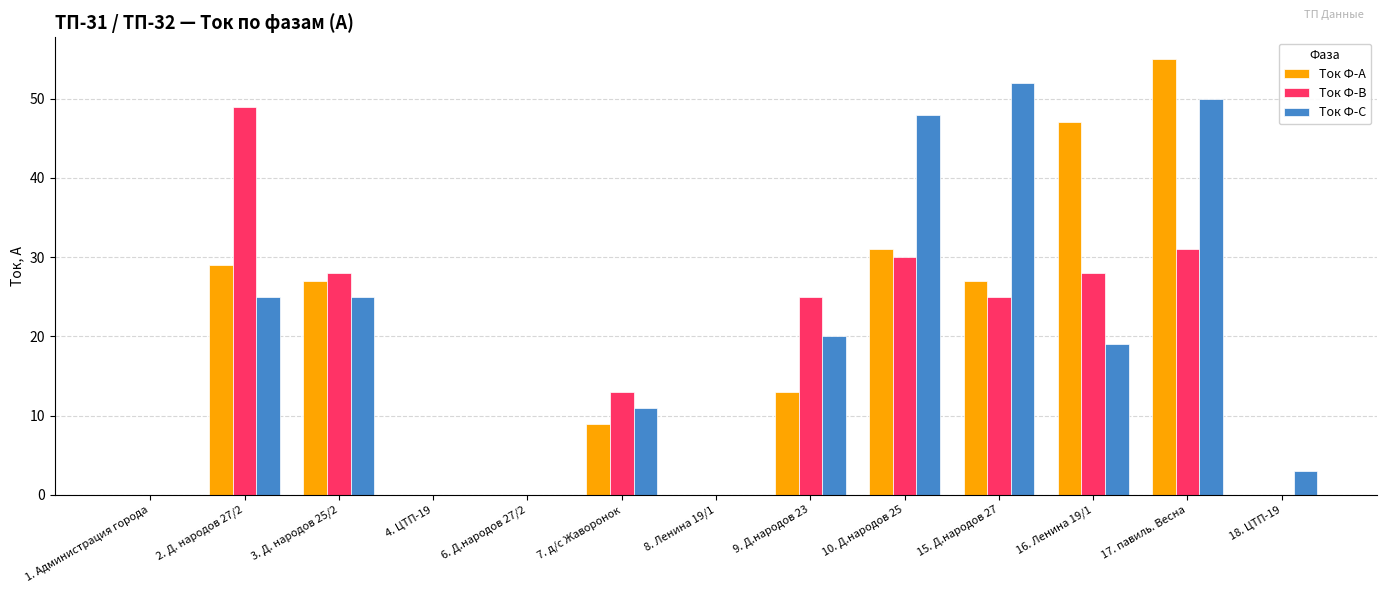

The Ток Ф-В series shows -19 at 8. Ленина 19/1. True or false?

False